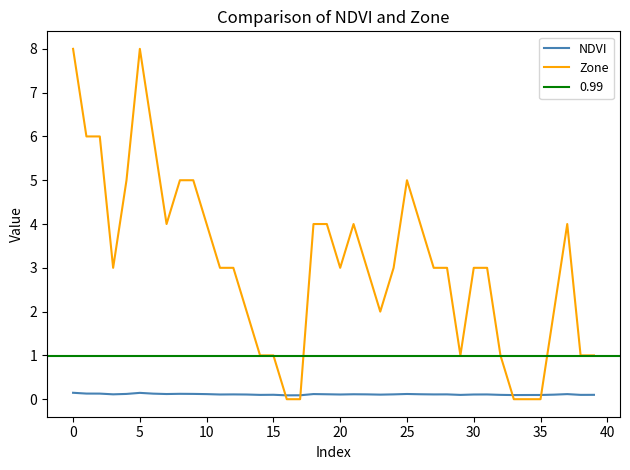

In Zone, how many points are higher than both neighbors (excluding endpoints)?

4